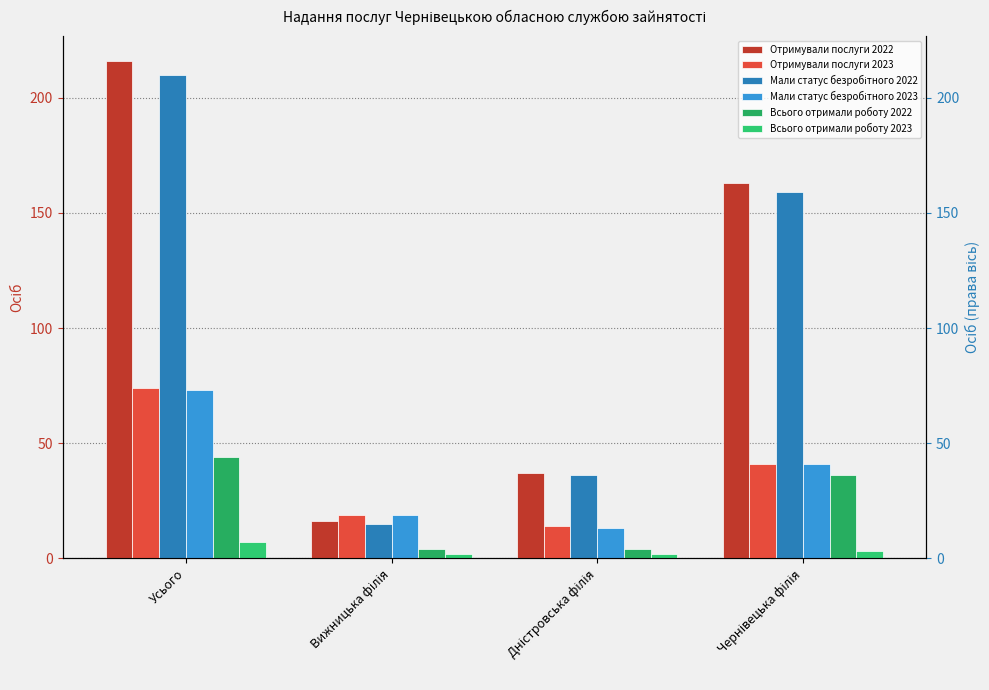

At how many categories does at least one series exceed 13?

4